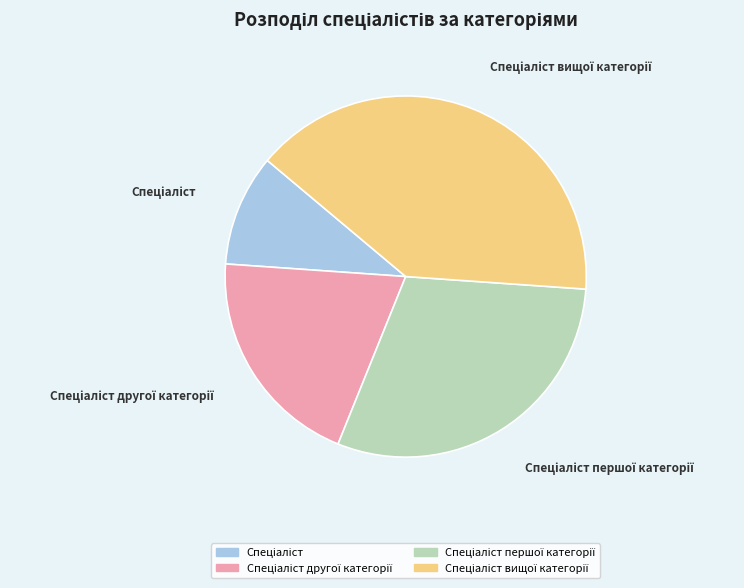

Is there a majority slice in this chart?

No